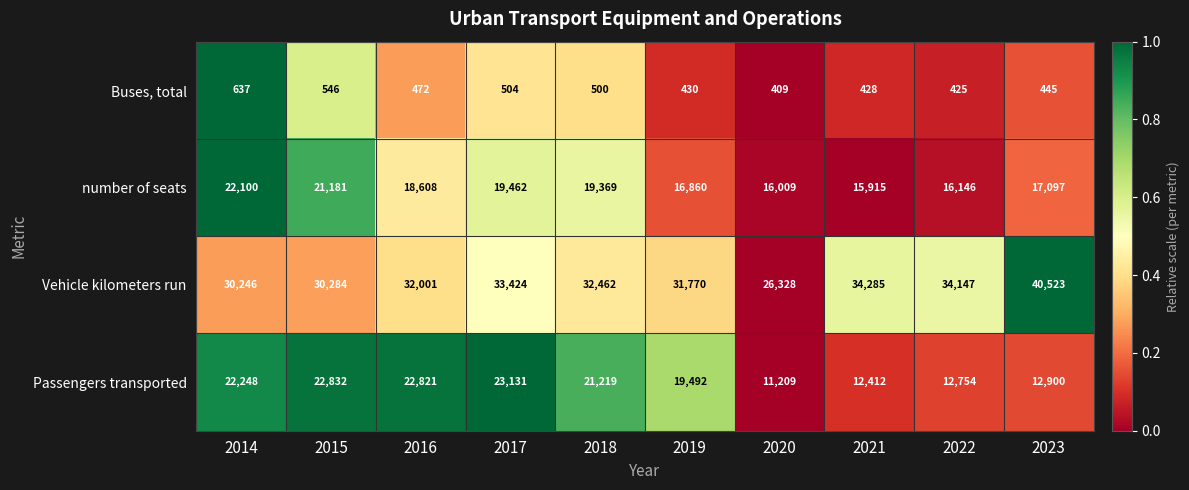

What is the difference between the maximum and minimum values in the Vehicle kilometers run series?

14195